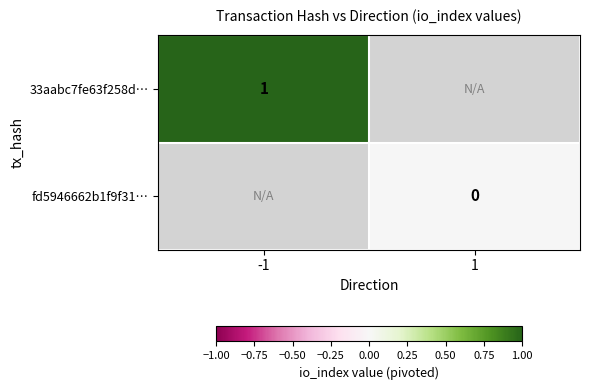

Count the number of data series in this chart.

2